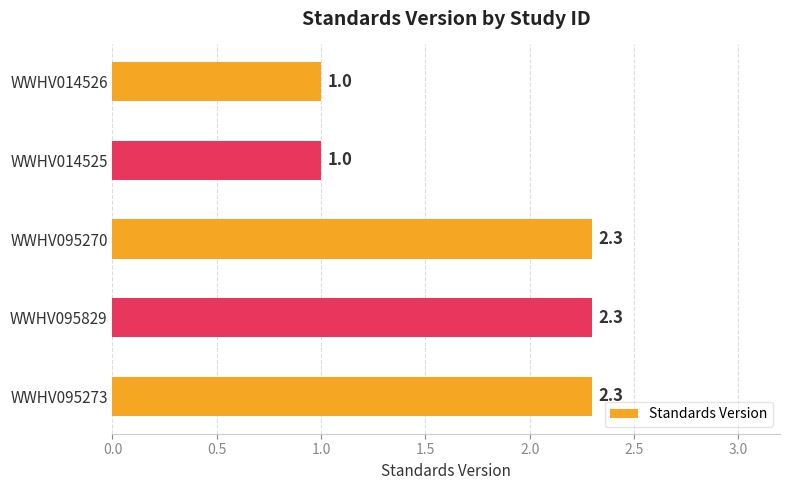

Reading bottom to top, list all the values displayed in this chart.

WWHV095273=2.3	WWHV095829=2.3	WWHV095270=2.3	WWHV014525=1.0	WWHV014526=1.0